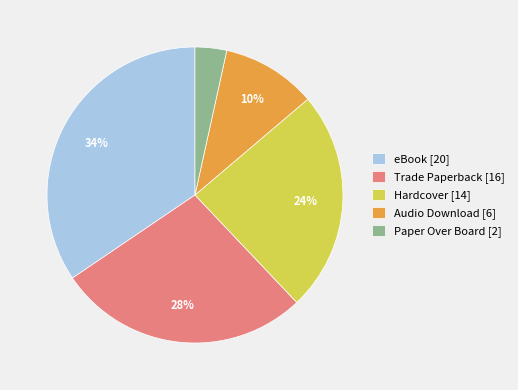

Is the sum of Hardcover and Trade Paperback greater than half?

Yes